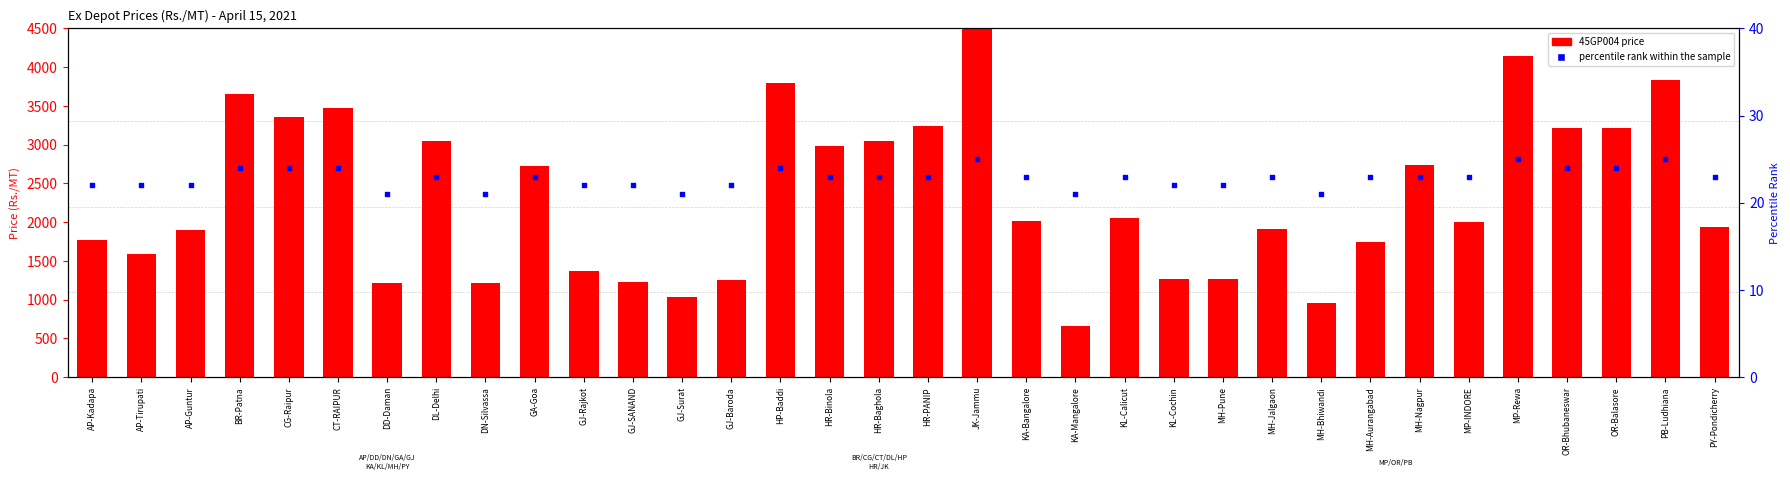

Which series contains the lowest Y value?

percentile rank within the sample